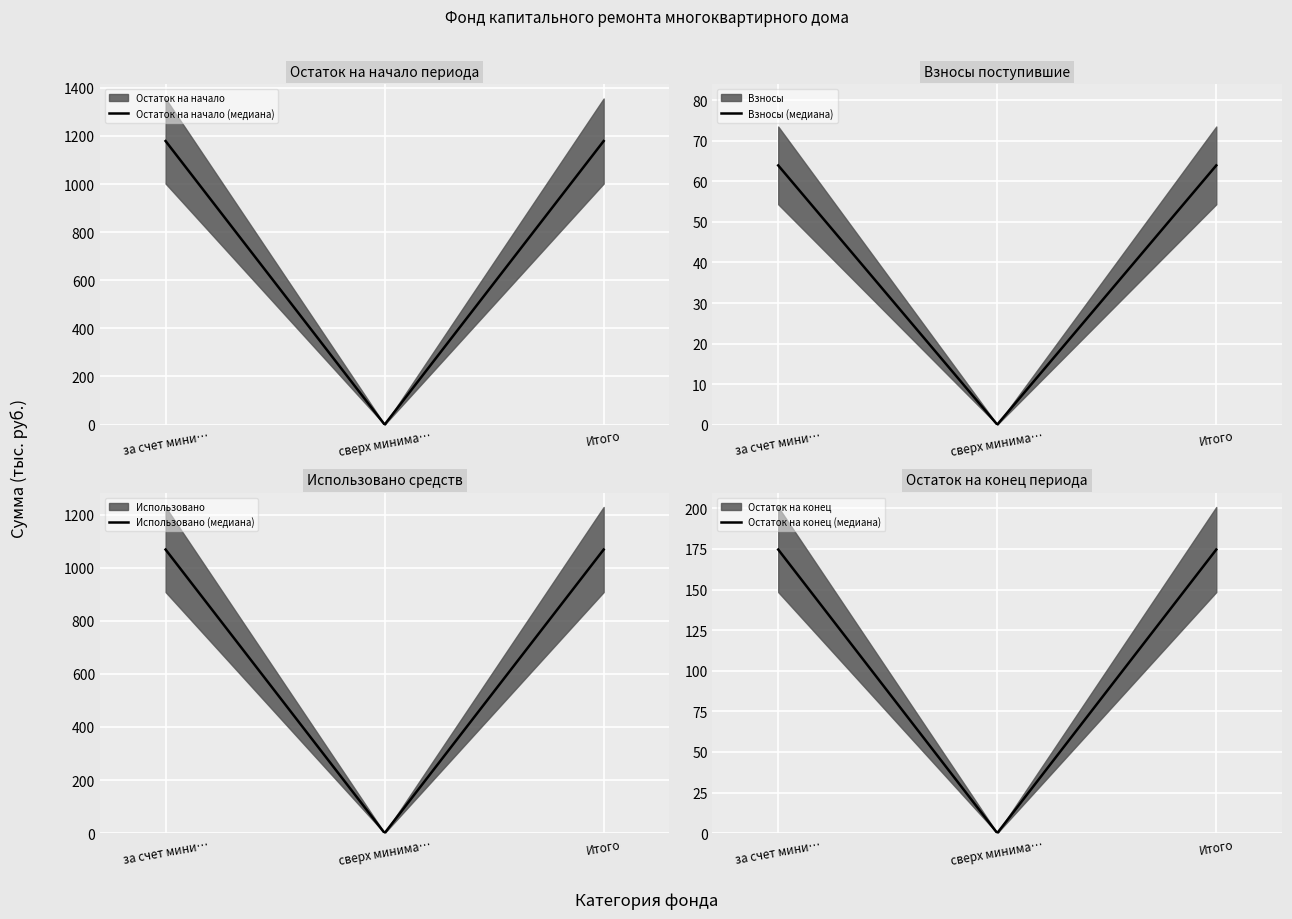

Is it true that Остаток на начало (медиана) equals 1178.8 at за счет мини…?

True